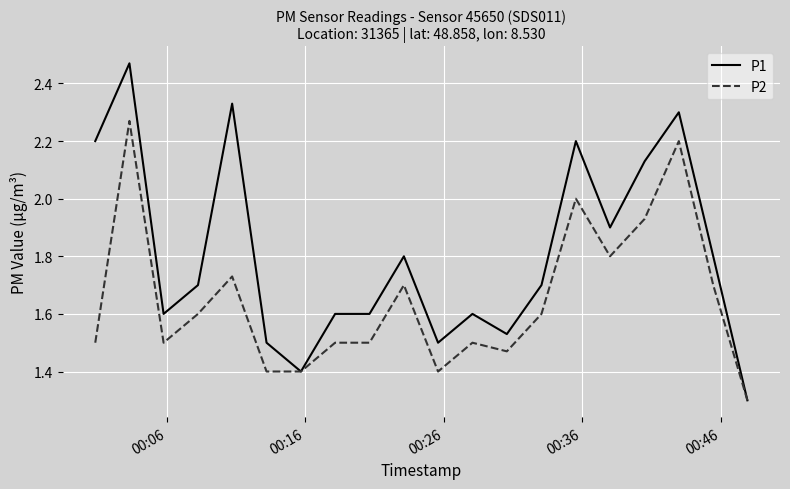

List the series in order of their peak value, lowest first.

P2, P1